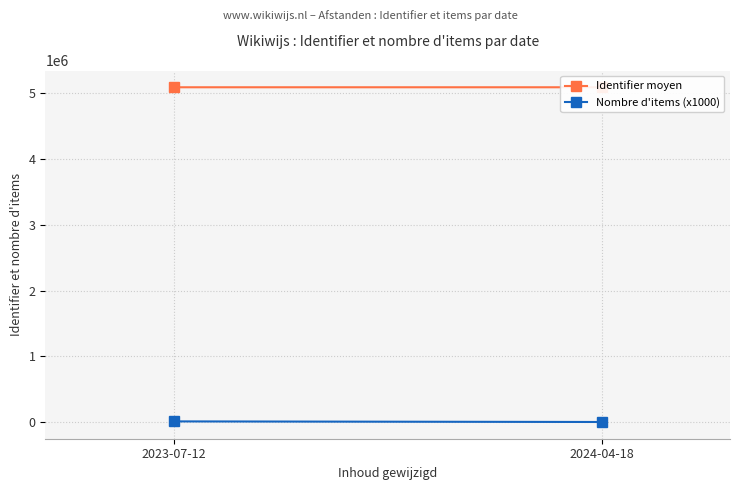

What is the difference between the Nombre d'items (x1000) values at 2023-07-12 and 2024-04-18?

9000.0